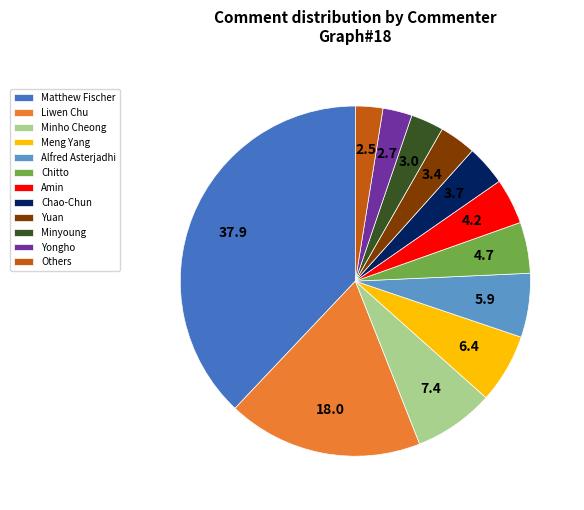

What is the largest slice in the pie chart?

Matthew Fischer